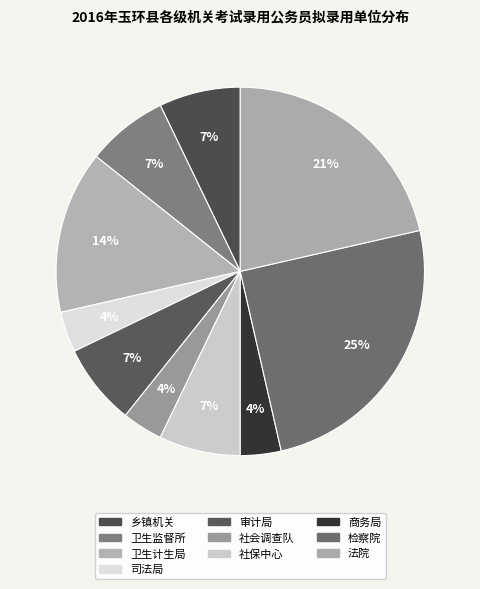

Count the number of slices in the pie.

10